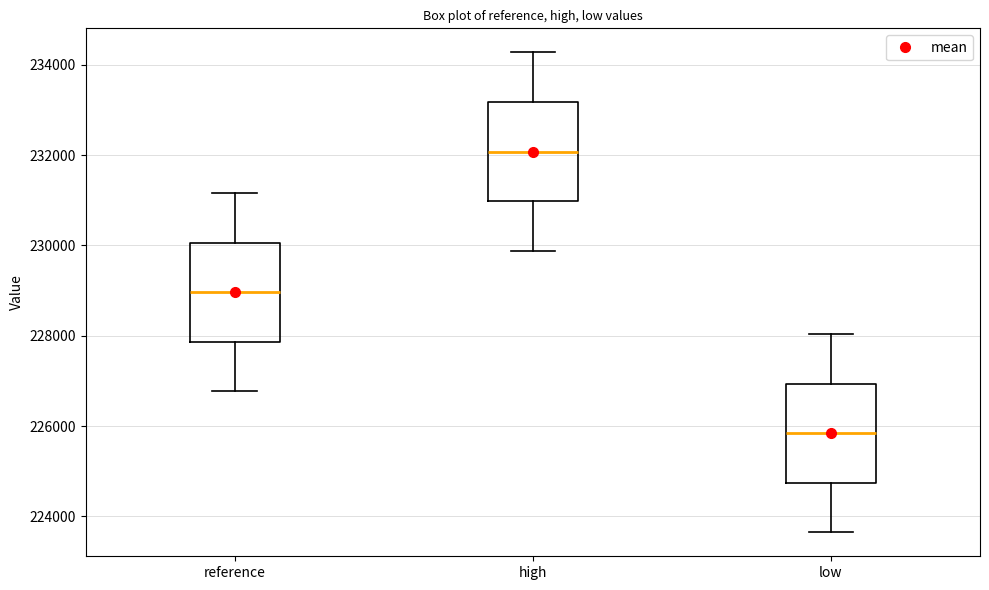

Which box's median line is the lowest?

low